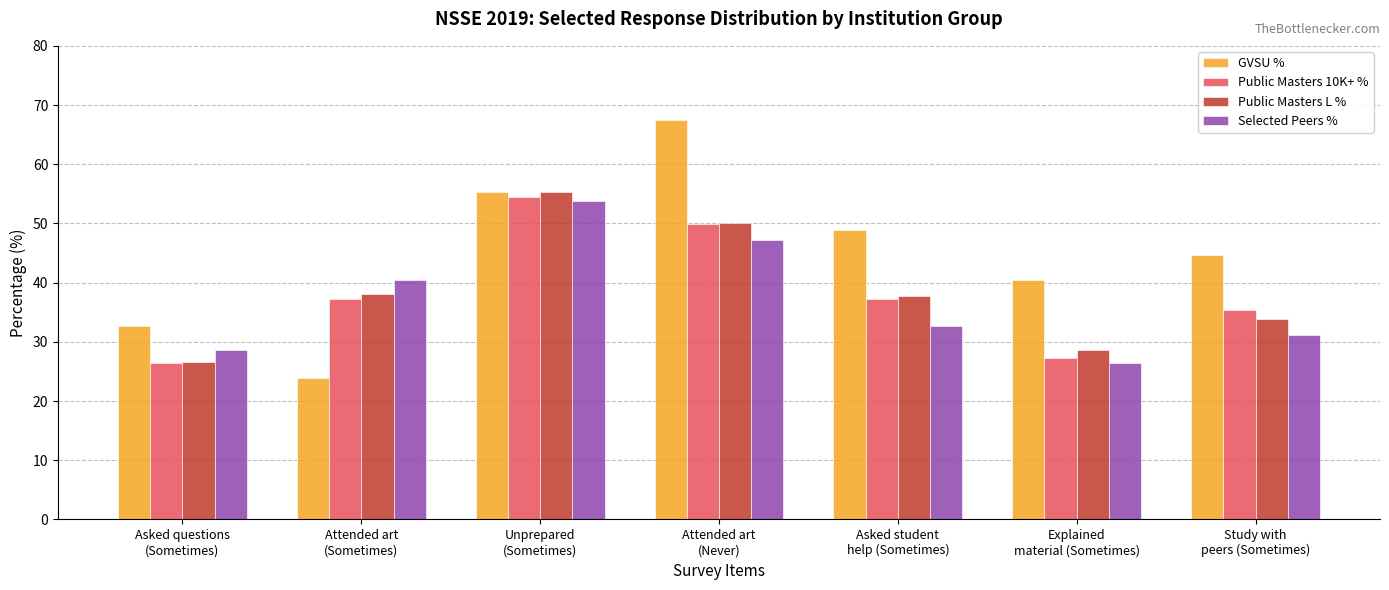

Where does the Public Masters 10K+ % series first go above 37?

Attended art
(Sometimes)